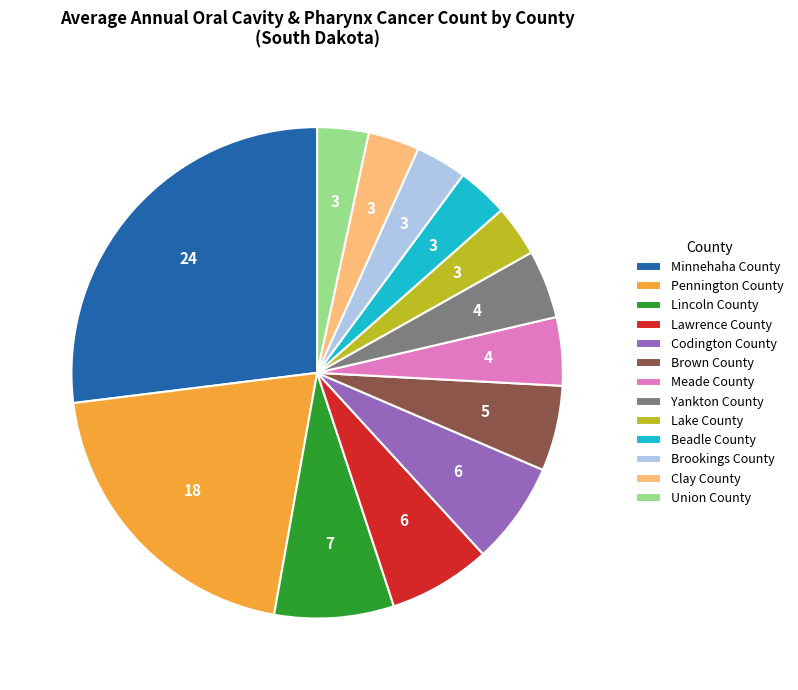

Which category has the biggest portion of the pie?

Minnehaha County